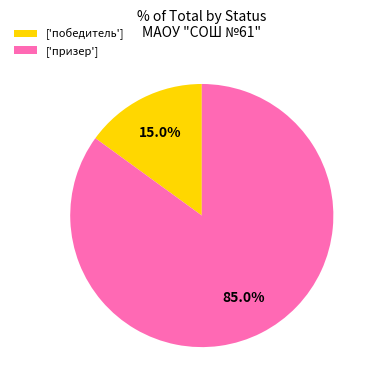

Between ['победитель'] and ['призер'], which is larger?

['призер']